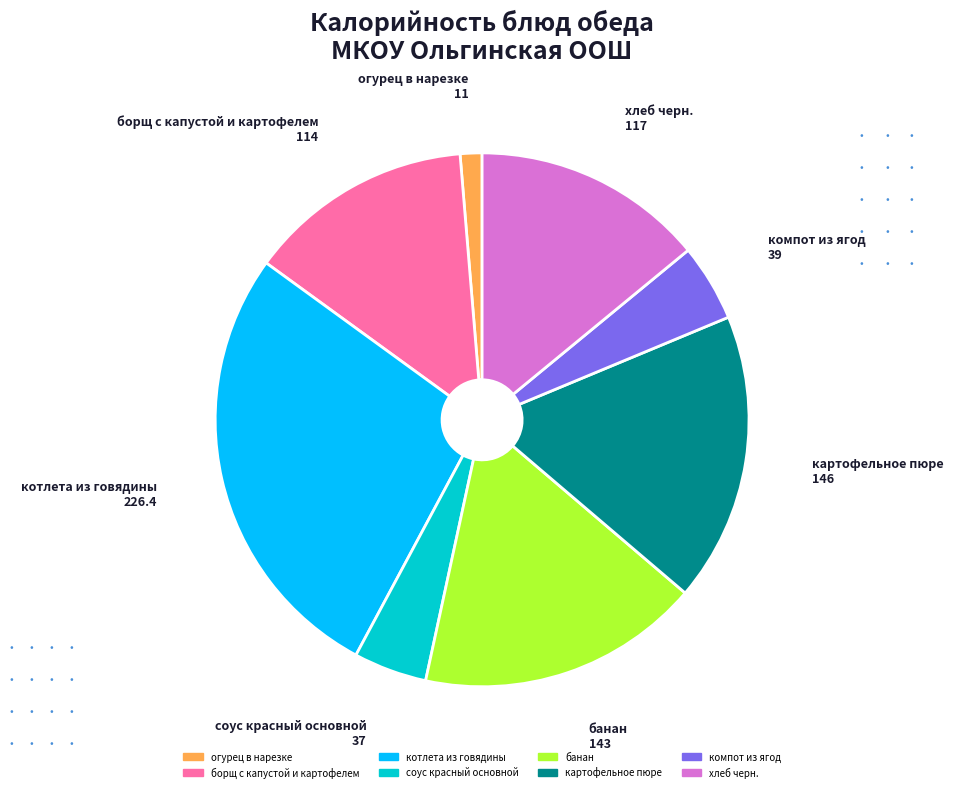

Combined, do хлеб черн. and котлета из говядины account for over 50%?

No